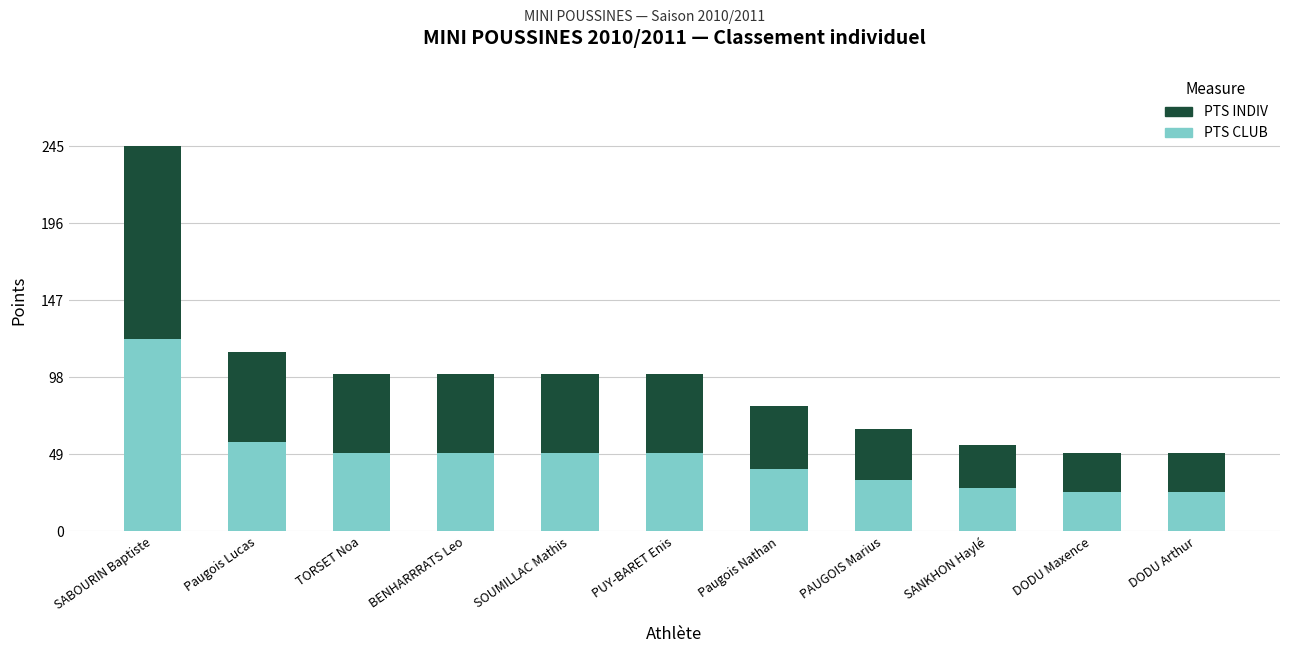

How many categories are shown in the chart?

11